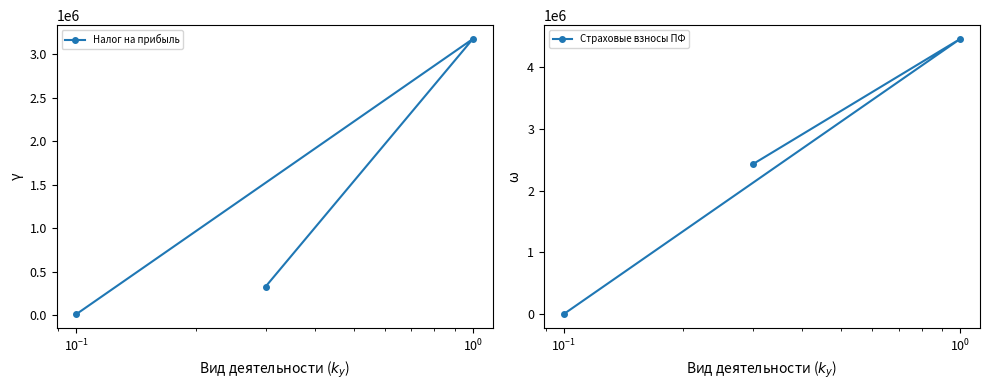

Which series has the largest range (max minus min)?

Страховые взносы ПФ